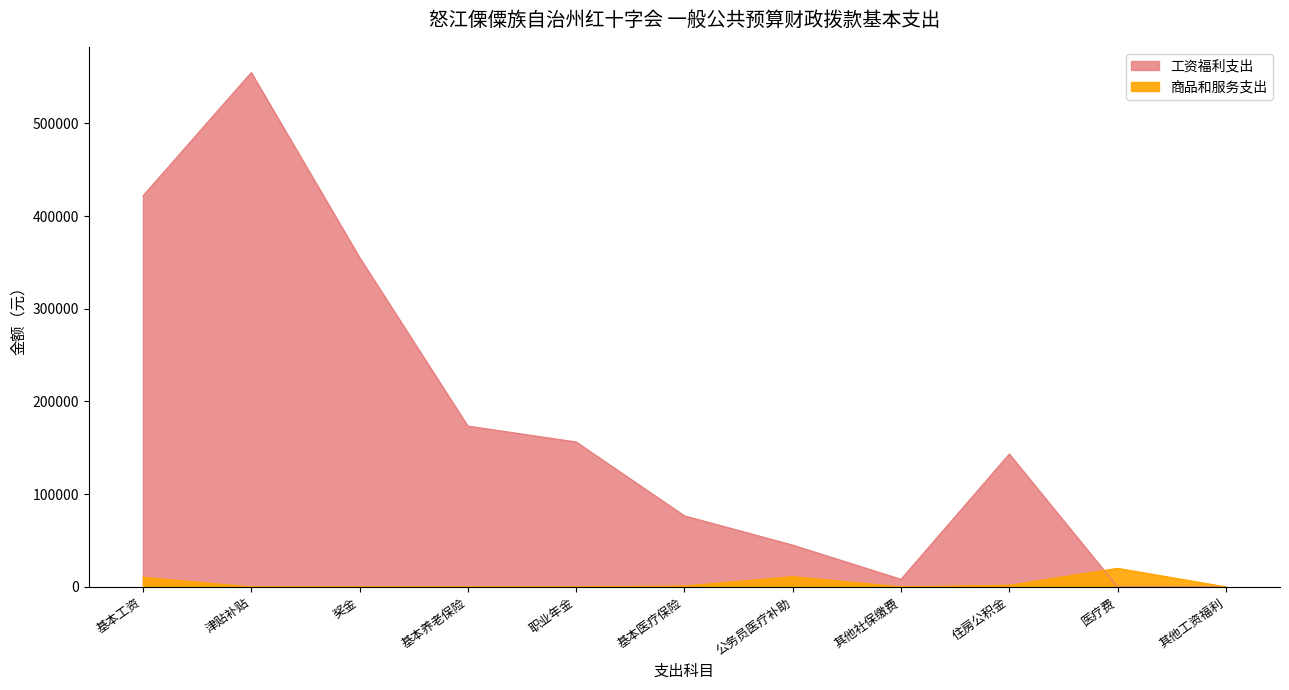

What position from the left is 其他社保缴费?

8